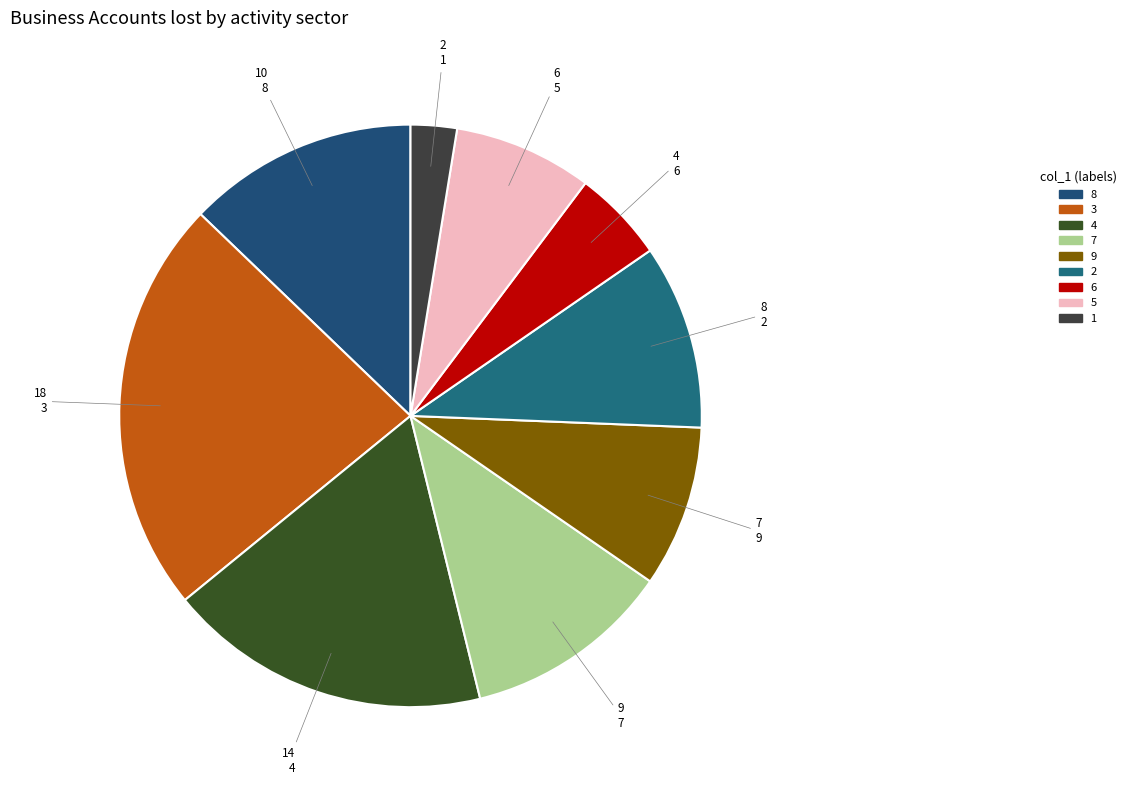

Rank the categories by value from highest to lowest.

3, 4, 8, 7, 2, 9, 5, 6, 1